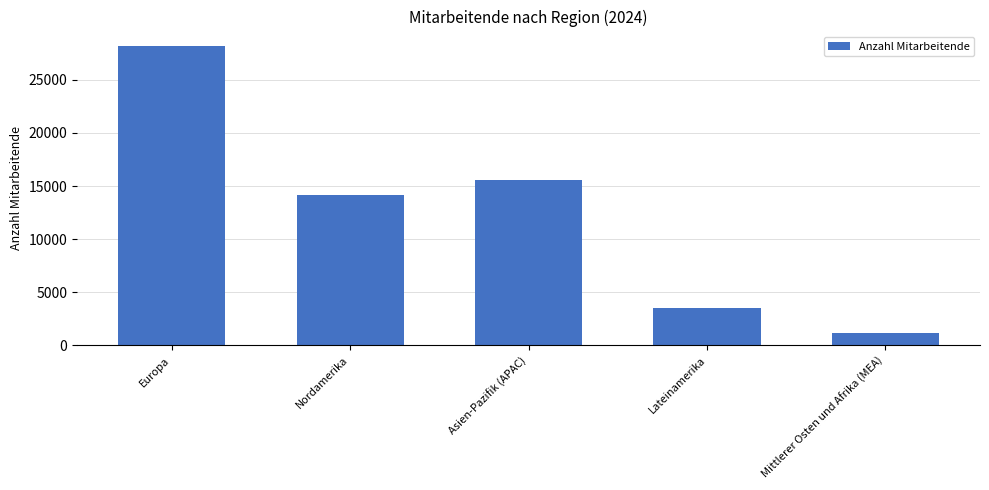

What is the value of the 3rd bar from the left?

15593